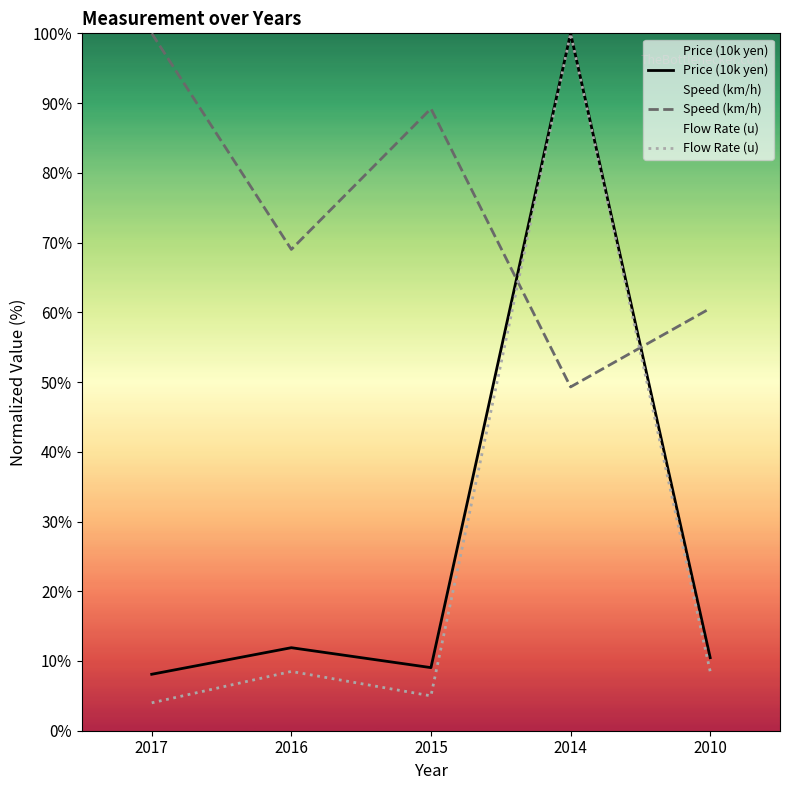

In Price (10k yen), how many points are higher than both neighbors (excluding endpoints)?

2